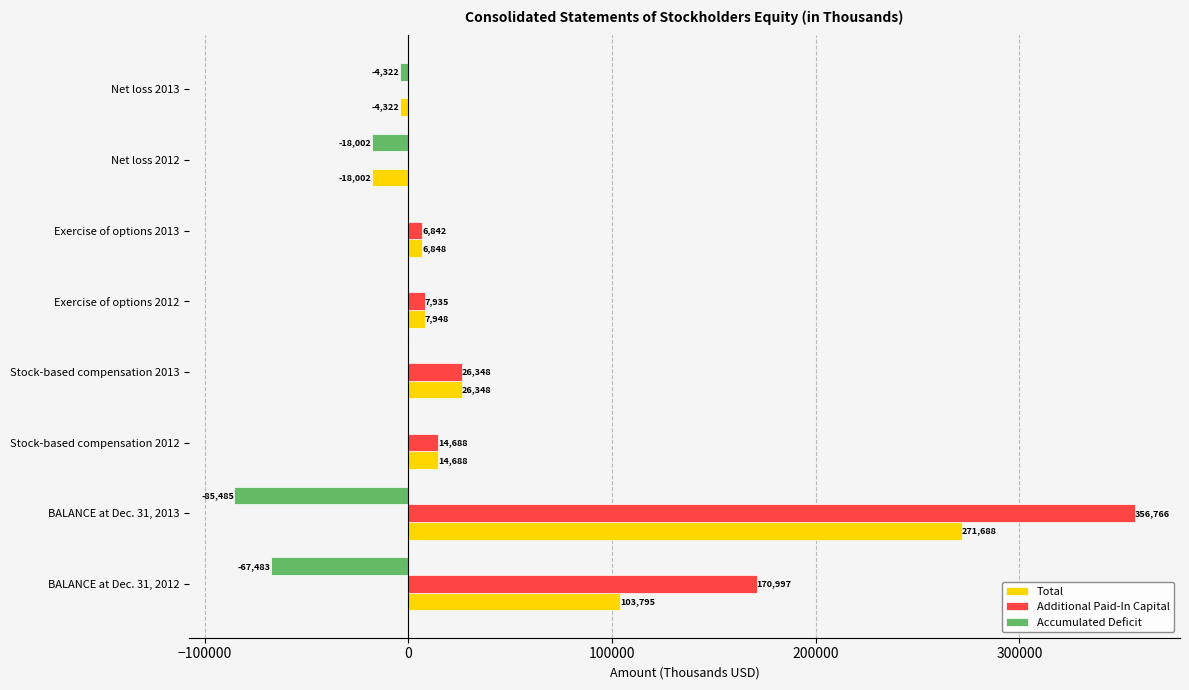

Which series has the largest total across all categories?

Additional Paid-In Capital